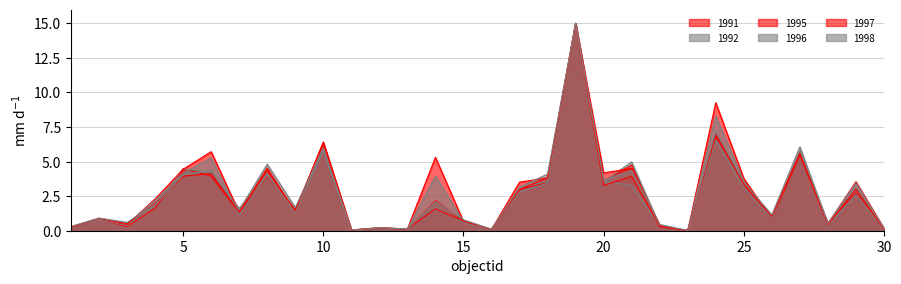

What is the total value across all series at 17?

18.5